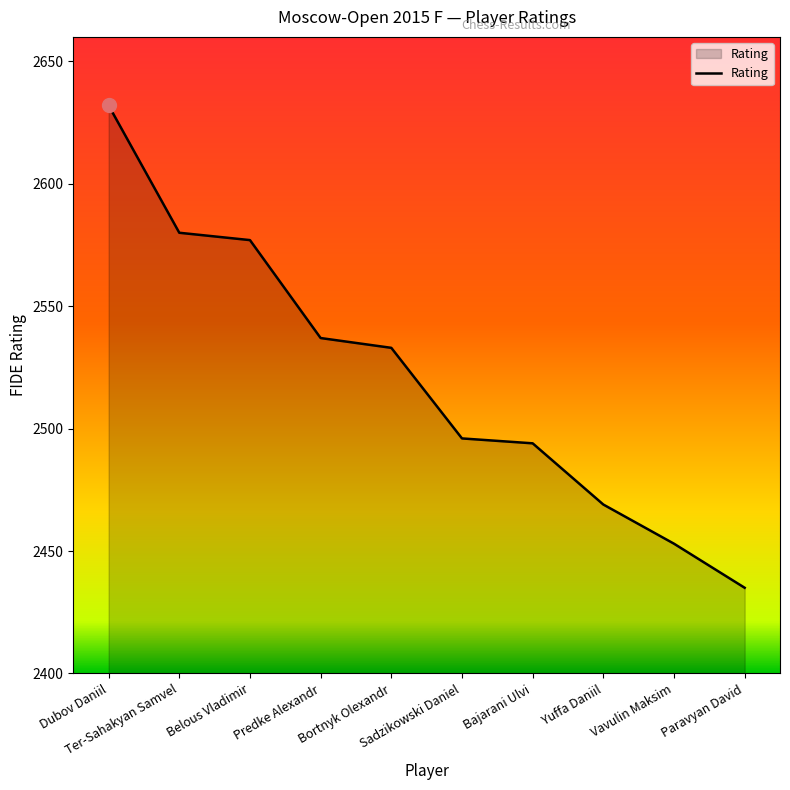

Reading left to right, what are all the values shown in this chart?

2632	2580	2577	2537	2533	2496	2494	2469	2453	2435